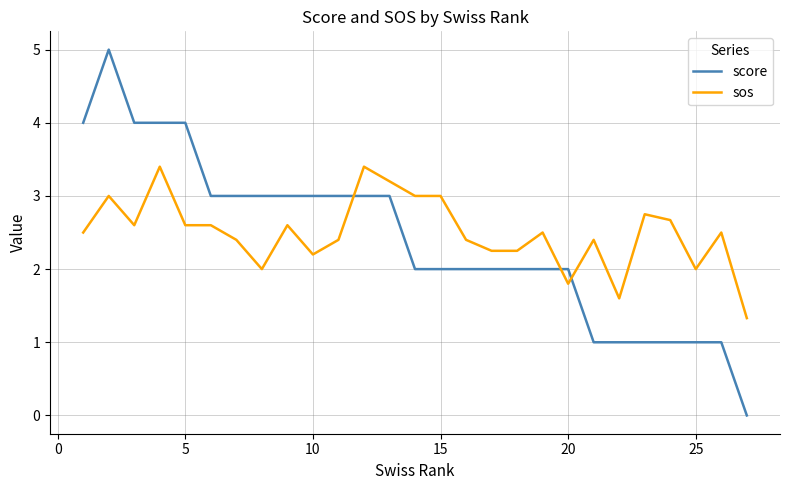

True or false: score and sos cross at least once.

True